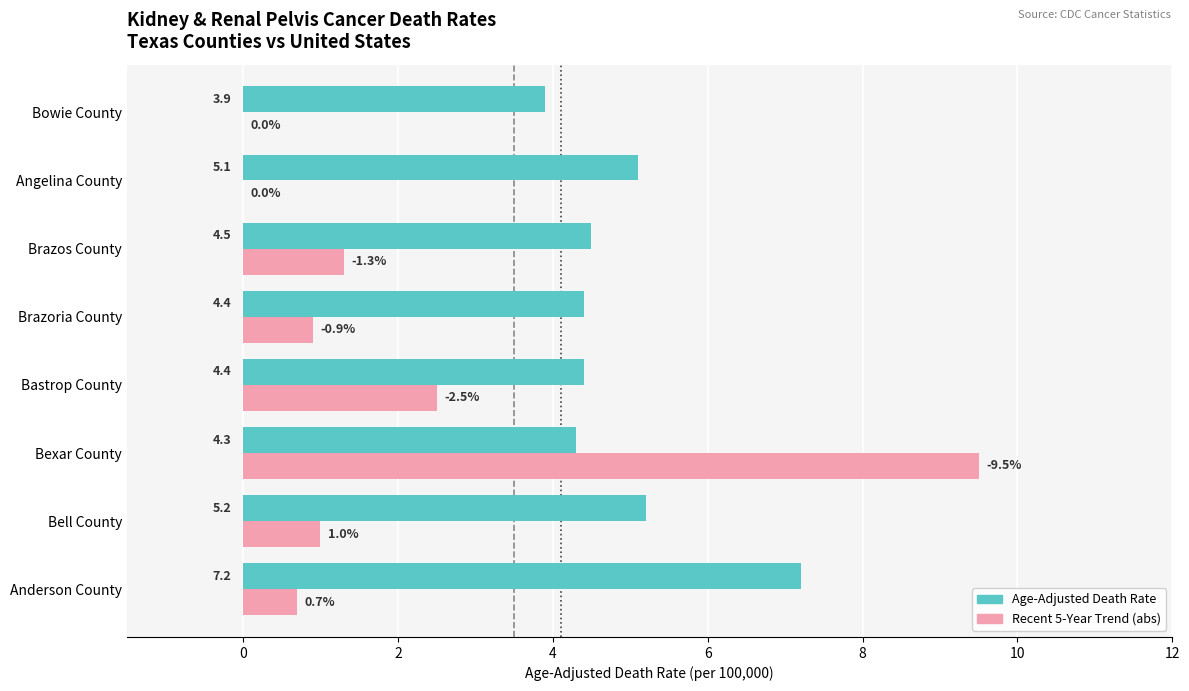

What is the sum of the Recent 5-Year Trend (abs) values at Brazoria County and Bell County?

1.9